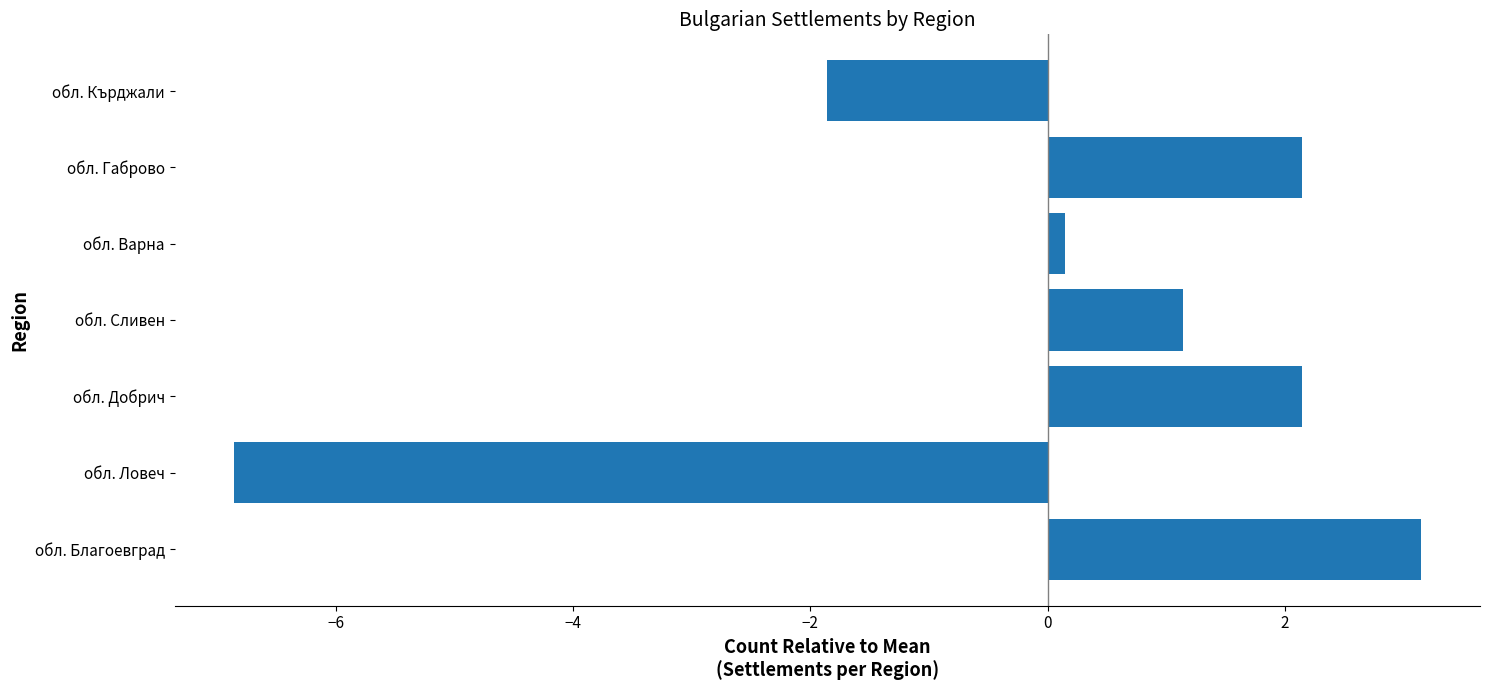

True or false: the data shows -1.9 at обл. Кърджали.

True